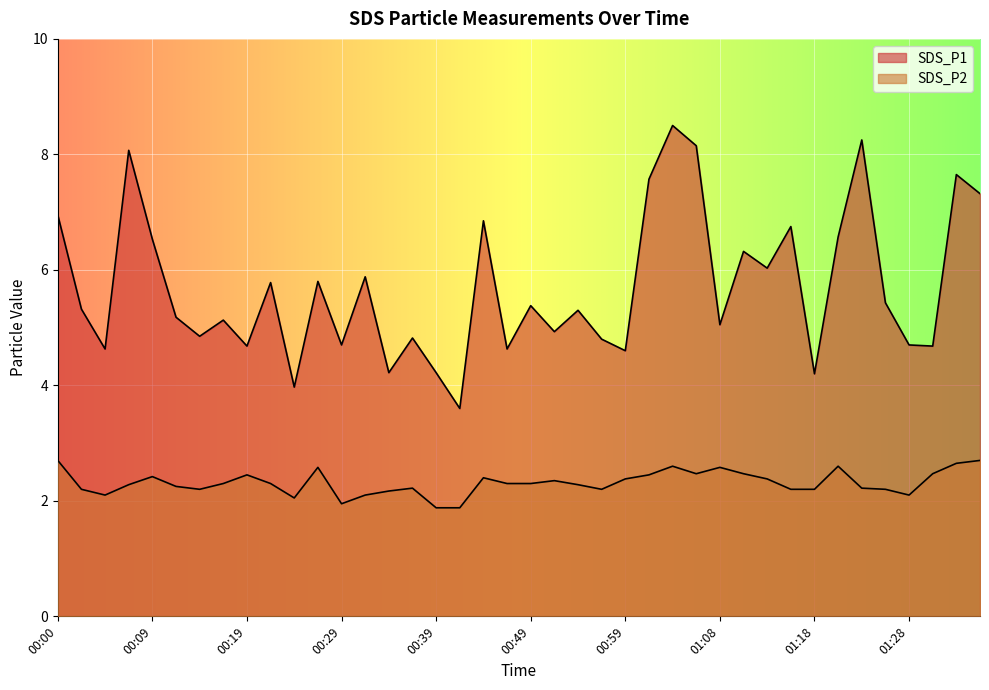

Which series has the largest range (max minus min)?

SDS_P1